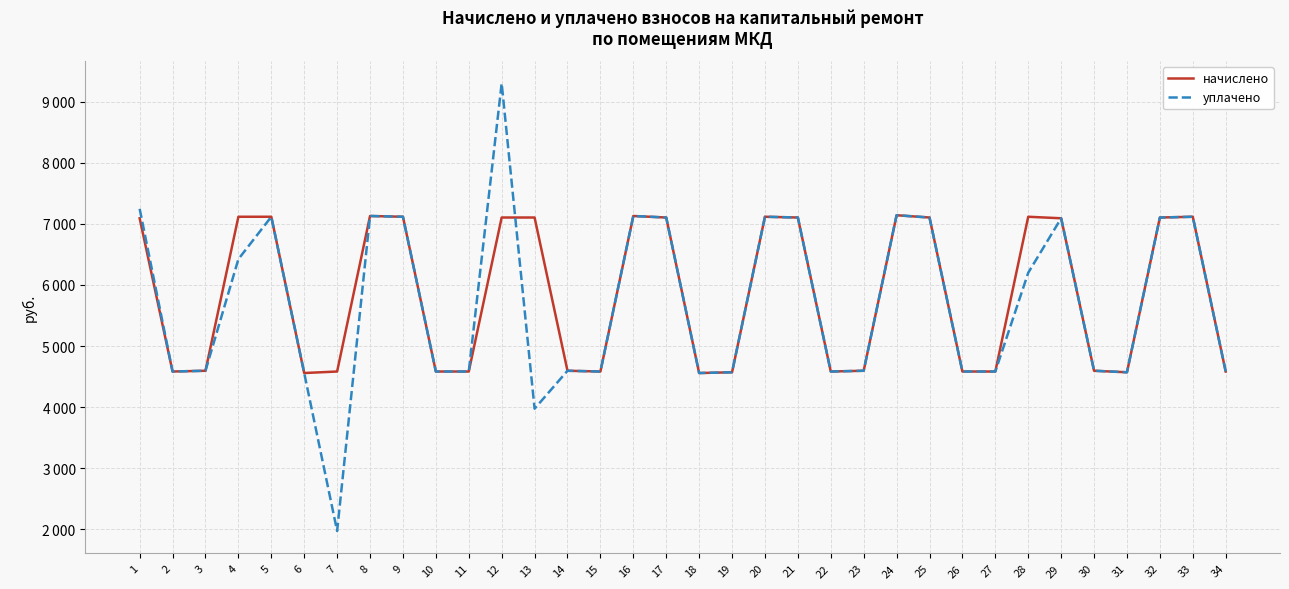

Reading left to right, extract all data points from this chart.

начислено: 1=7091.8	2=4583.0	3=4595.4	4=7116.7	5=7116.7	6=4558.1	7=4583.0	8=7129.1	9=7116.7	10=4583.0	11=4583.0	12=7104.2	13=7104.2	14=4595.4	15=4583.0	16=7129.1	17=7104.2	18=4558.1	19=4570.6	20=7116.7	21=7104.2	22=4583.0	23=4595.4	24=7141.5	25=7104.2	26=4583.0	27=4583.0	28=7116.6	29=7091.8	30=4595.4	31=4570.6	32=7104.2	33=7116.7	34=4583.0
уплачено: 1=7246.7	2=4583.0	3=4595.4	4=6422.6	5=7116.7	6=4558.1	7=1972.3	8=7129.1	9=7116.7	10=4583.0	11=4583.0	12=9300.7	13=3974.3	14=4595.4	15=4583.0	16=7129.1	17=7104.2	18=4558.1	19=4570.6	20=7116.7	21=7104.2	22=4583.0	23=4595.4	24=7141.5	25=7104.2	26=4583.0	27=4583.0	28=6200.2	29=7091.8	30=4595.4	31=4570.6	32=7104.2	33=7116.7	34=4583.0